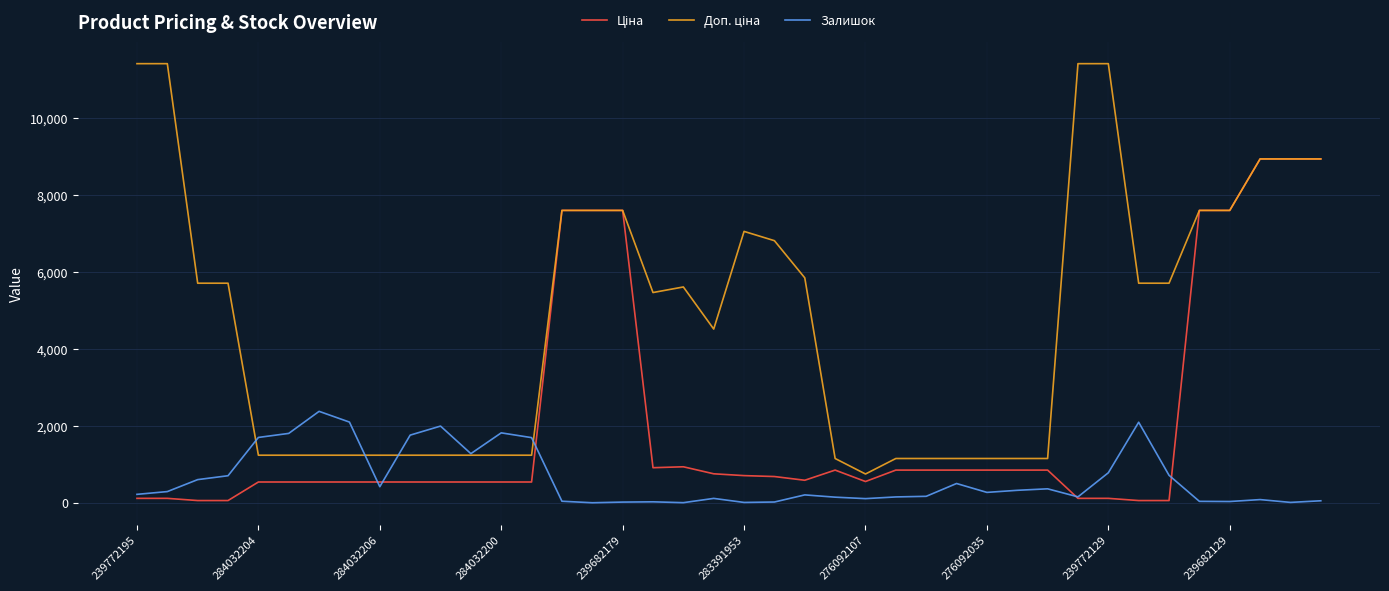

What is the maximum value shown in the chart?

11410.0